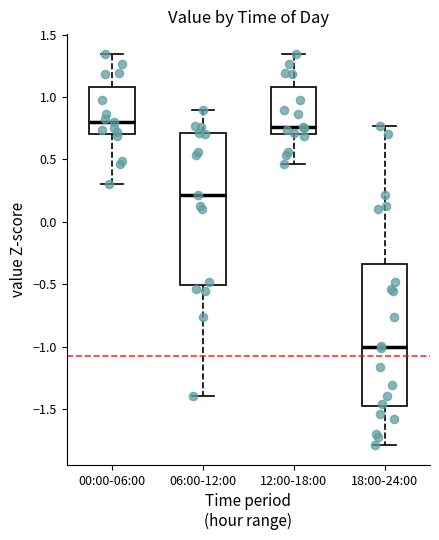

Reading left to right, read every box against the y-axis: the position of its median line, the range the box covers, and the ends of its whiskers. The values are not printed on the chart, so give them approximately, as read against the axis.

00:00-06:00: median 0.80, box 0.70 to 1.10, whiskers 0.30 to 1.35
06:00-12:00: median 0.20, box -0.50 to 0.70, whiskers -1.40 to 0.90
12:00-18:00: median 0.75, box 0.70 to 1.10, whiskers 0.45 to 1.35
18:00-24:00: median -1.00, box -1.50 to -0.35, whiskers -1.80 to 0.75